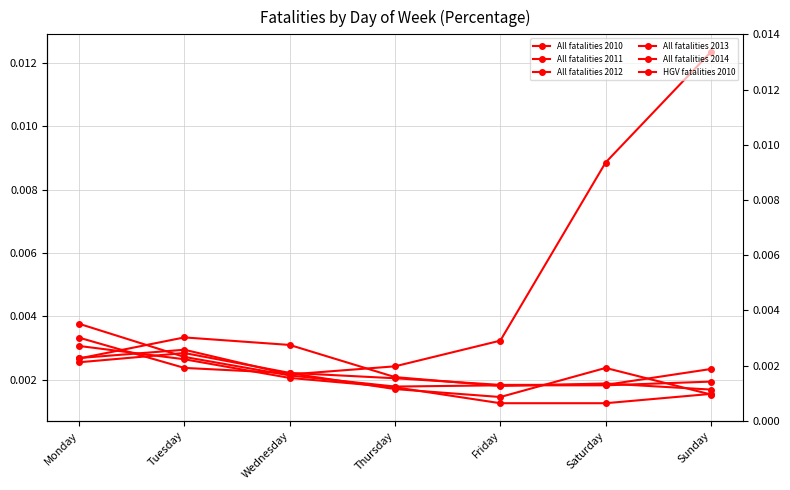

True or false: All fatalities 2012 has a value of 0.0 at Sunday.

False